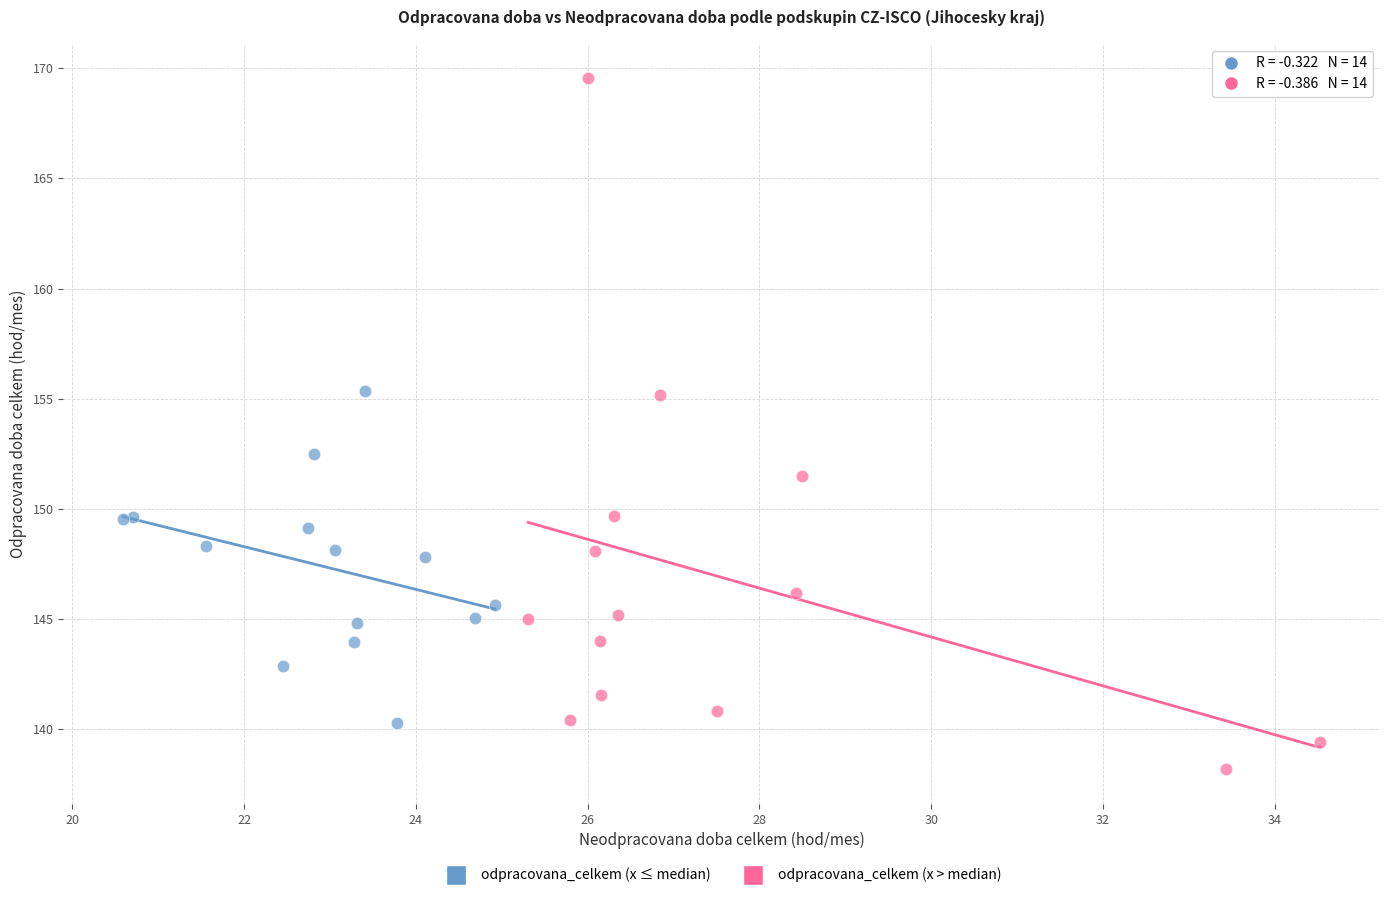

Which series contains the lowest Y value?

odpracovana_celkem (x > median)